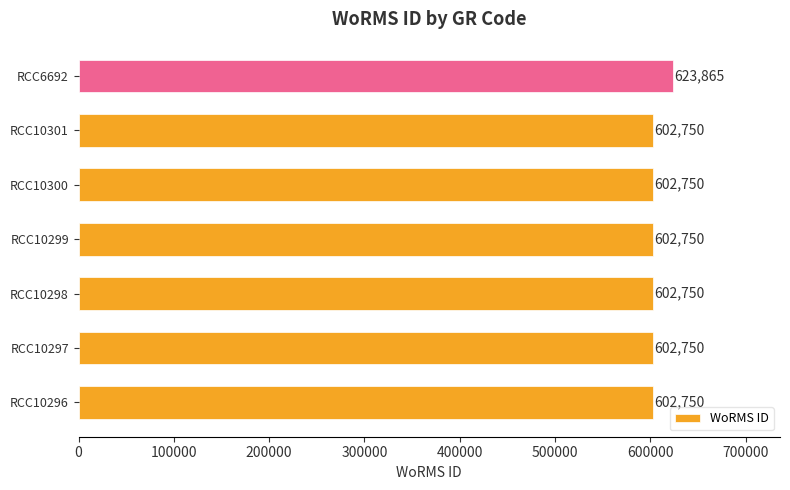

Reading bottom to top, list all the values displayed in this chart.

RCC10296=602750	RCC10297=602750	RCC10298=602750	RCC10299=602750	RCC10300=602750	RCC10301=602750	RCC6692=623865